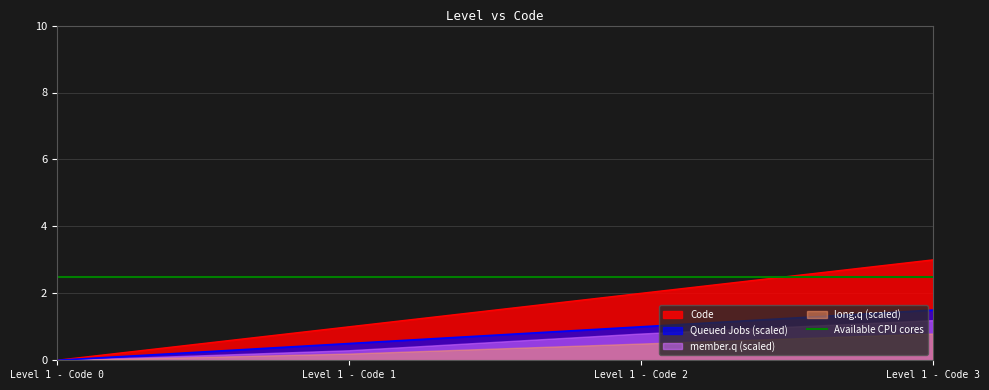

What is the difference between the maximum and minimum values?

3